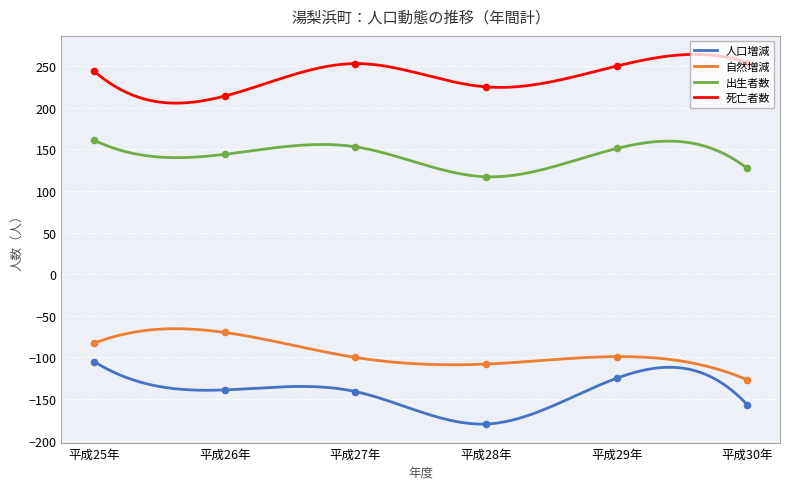

Which series has the largest total across all categories?

死亡者数